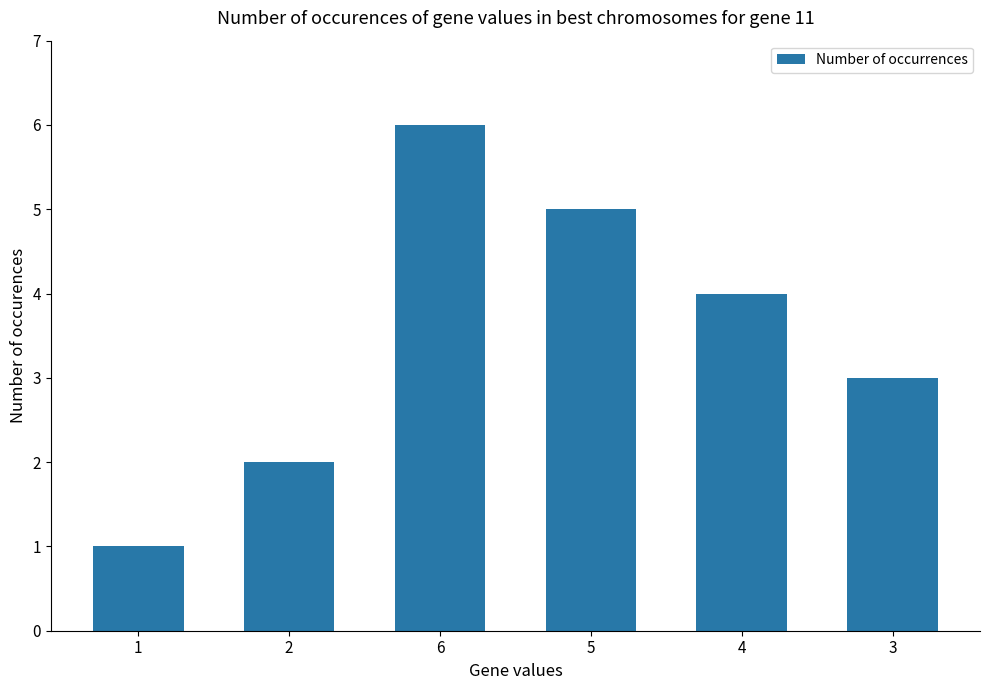

What is the minimum value shown in the chart?

1